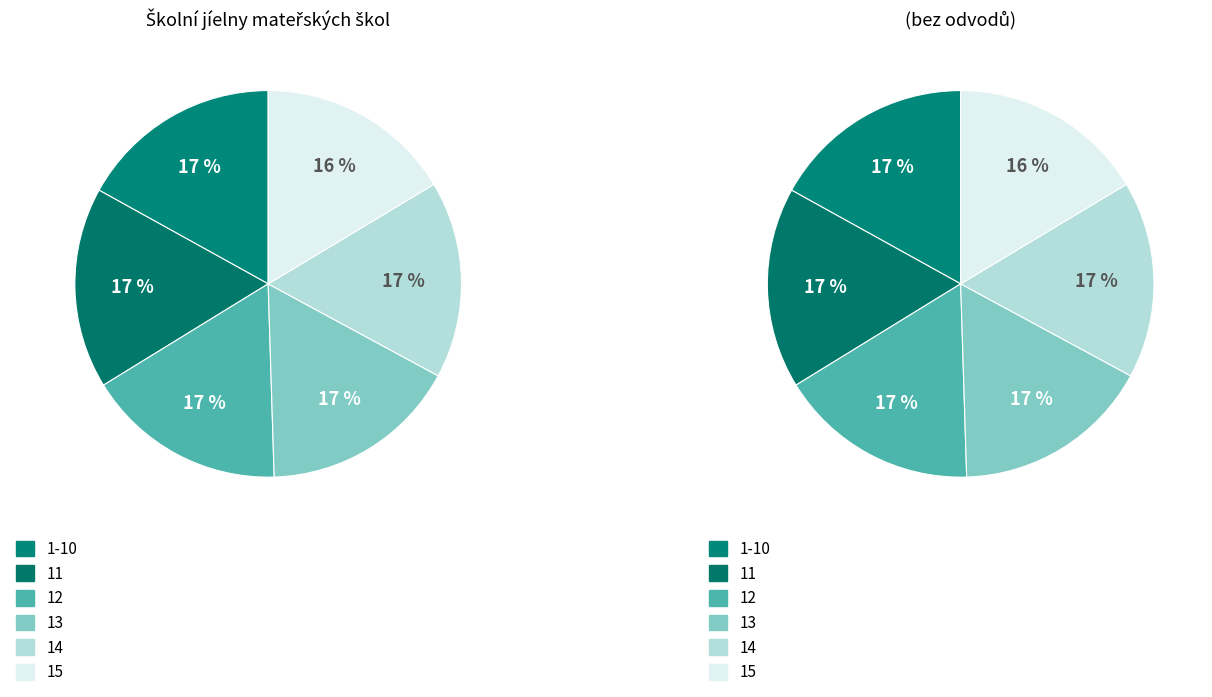

How many segments does this pie chart have?

6